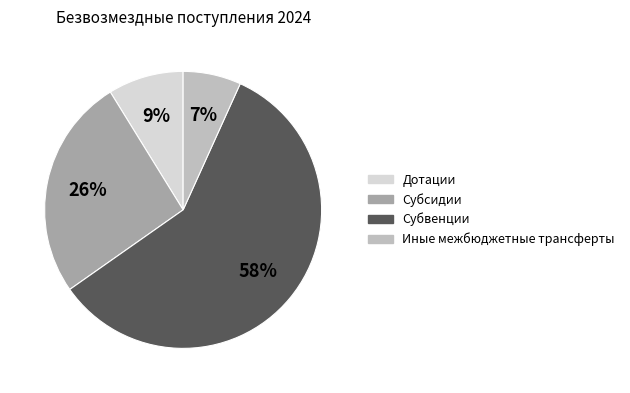

To the nearest percent, what is the average slice percentage?

25%